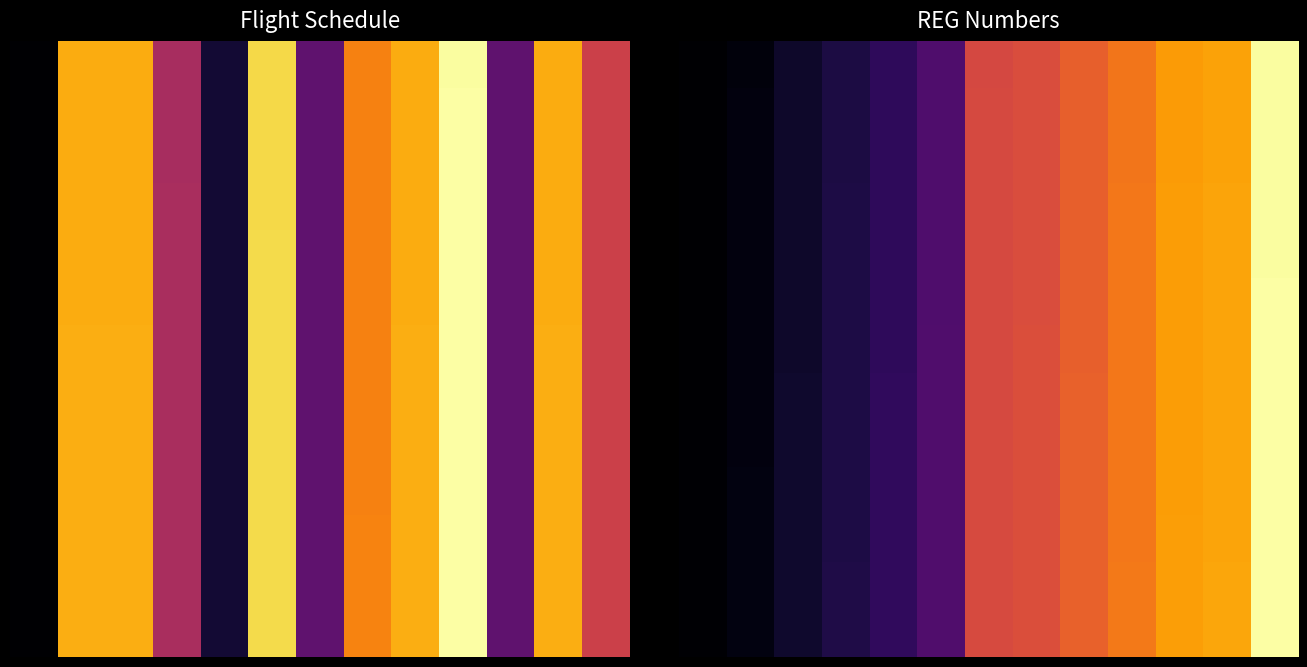

The value of 4 at 2 is 0.1. True or false?

False